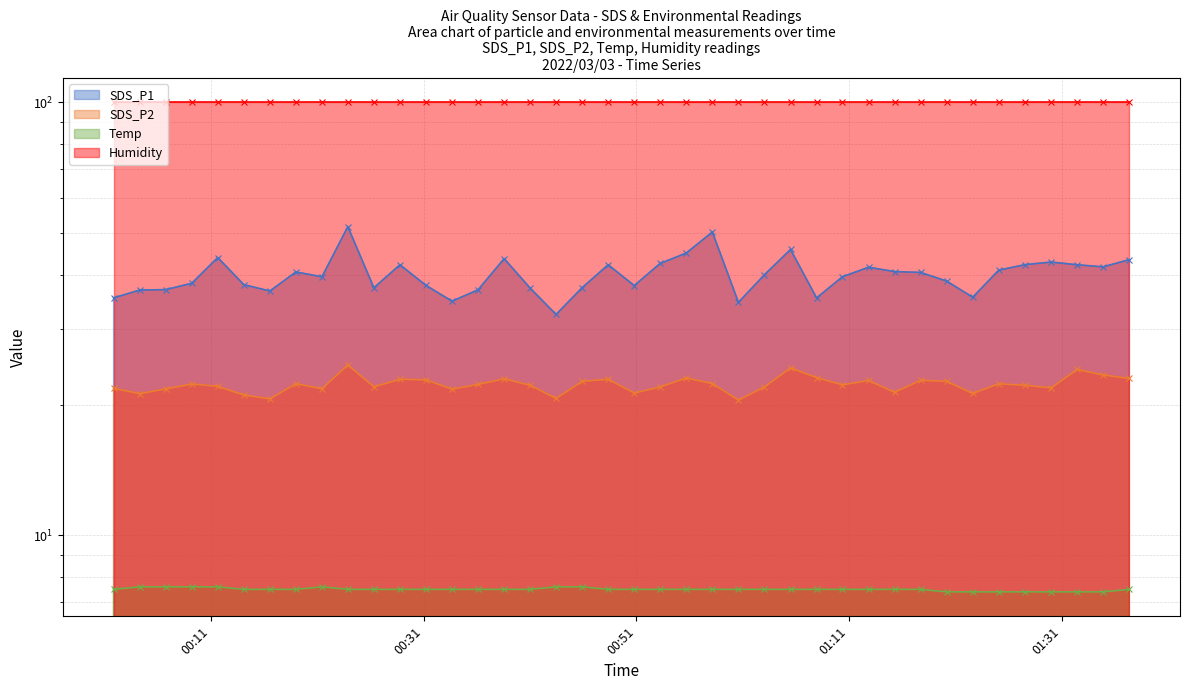

List the series in order of their peak value, highest first.

Humidity - line, SDS_P1 - line, SDS_P2 - line, Temp - line